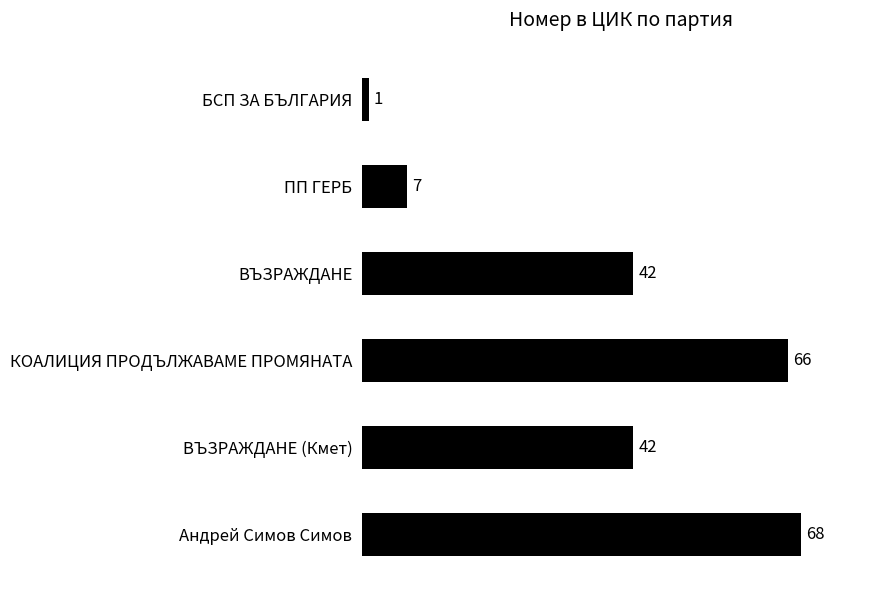

What value does the data have at ВЪЗРАЖДАНЕ?

42